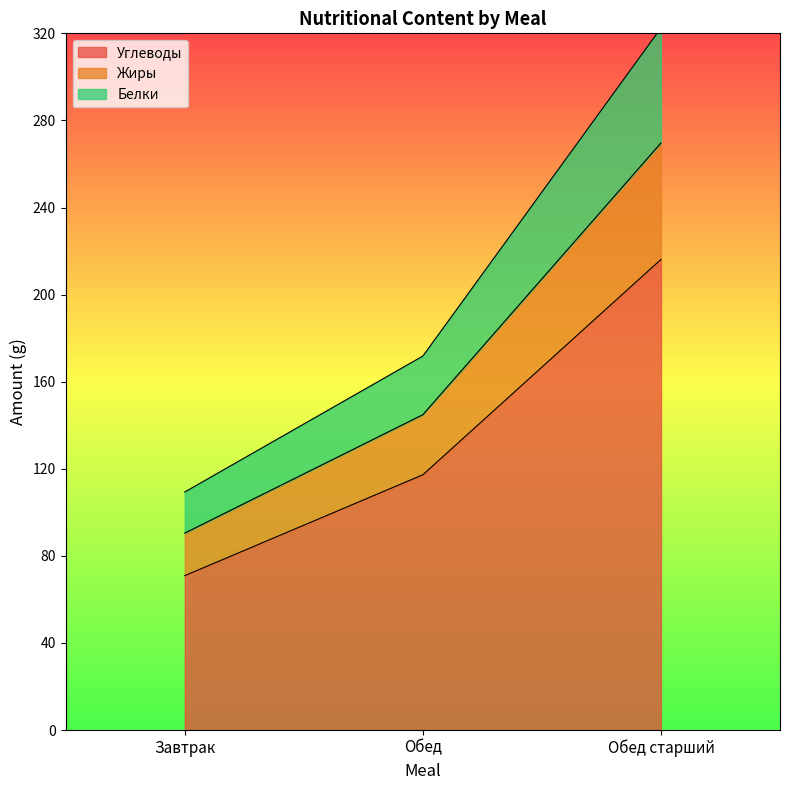

What is the total value across all series at Обед старший?

322.5